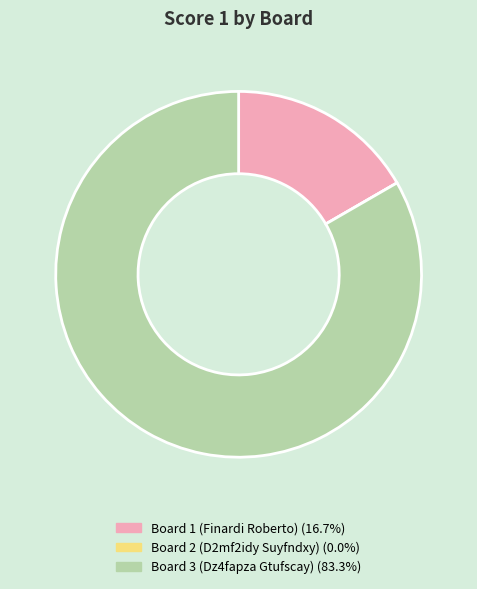

Which category has the biggest portion of the pie?

Board 3 (Dz4fapza Gtufscay)